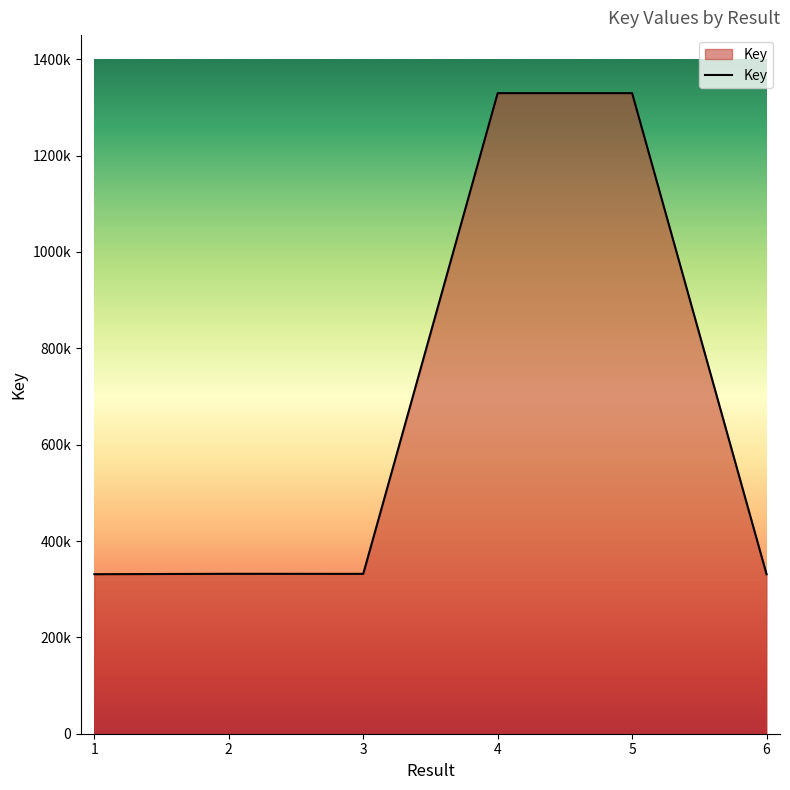

Is this an area chart (filled region under the line)?

Yes